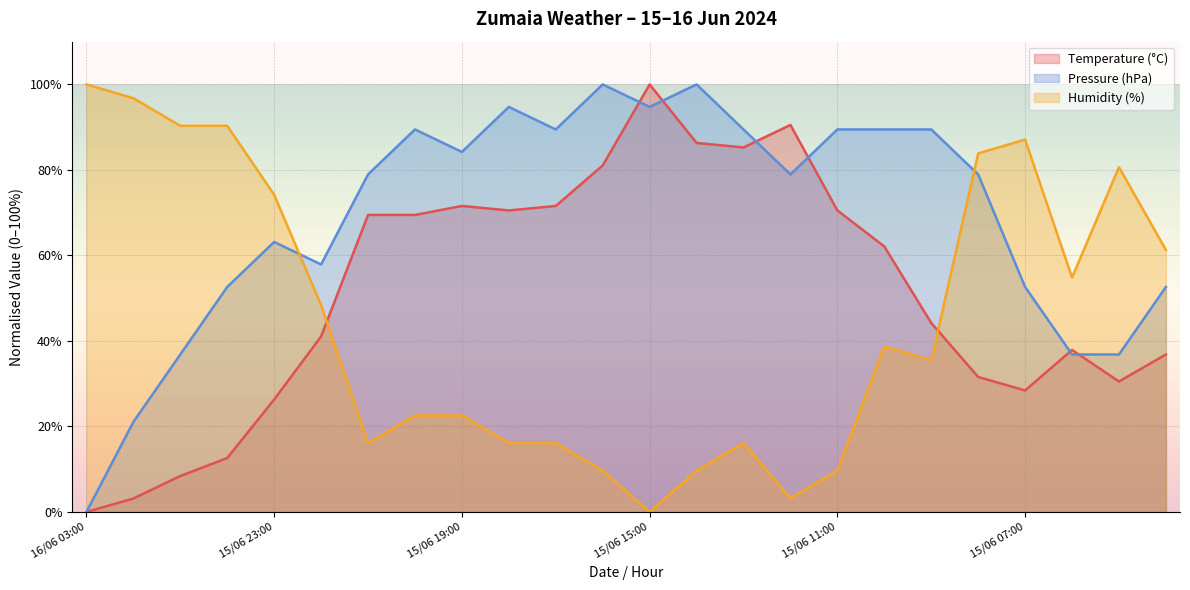

At how many categories does at least one series exceed 38?

24